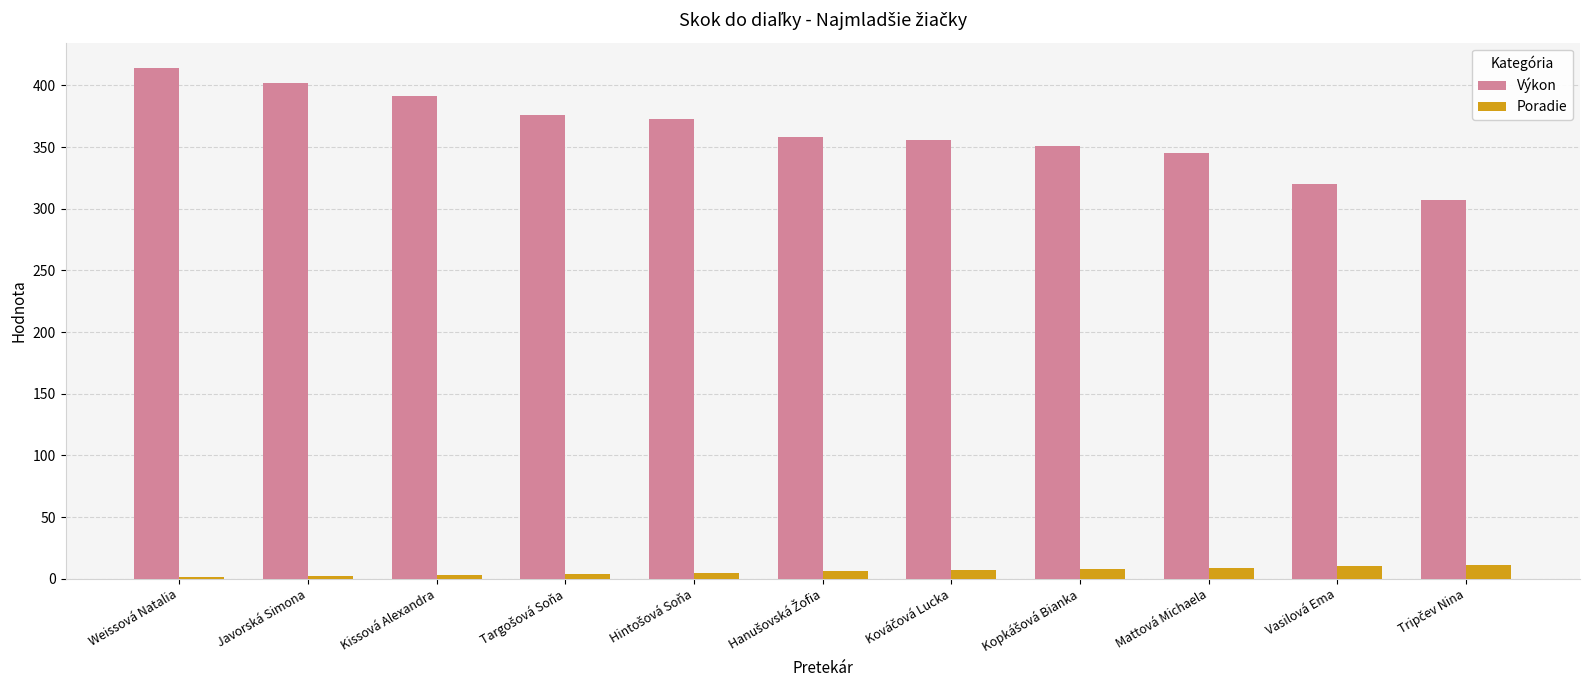

What are all the series names shown in the legend?

Výkon, Poradie